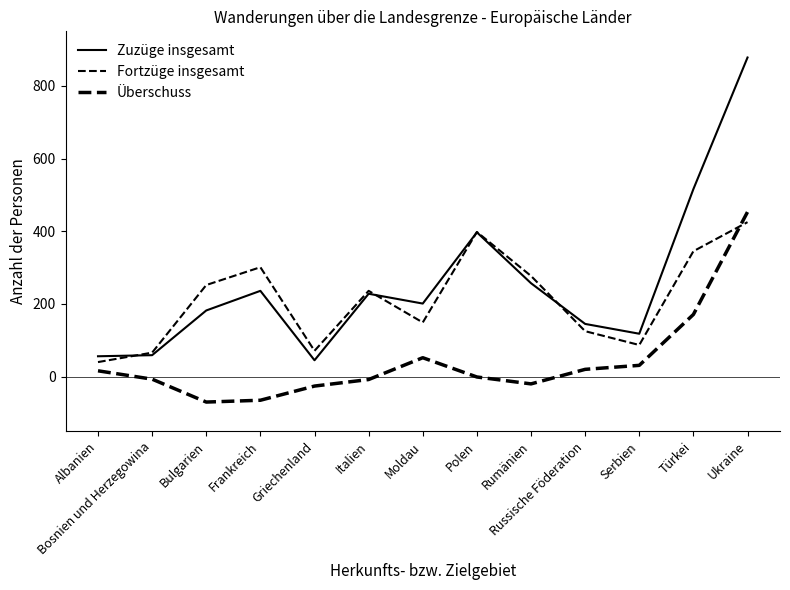

Where is the first local minimum for Zuzüge insgesamt?

Griechenland